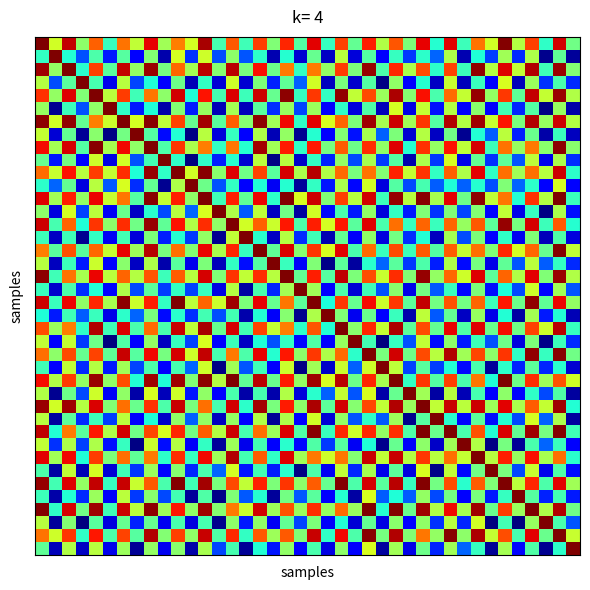

How many series are shown in this chart?

40